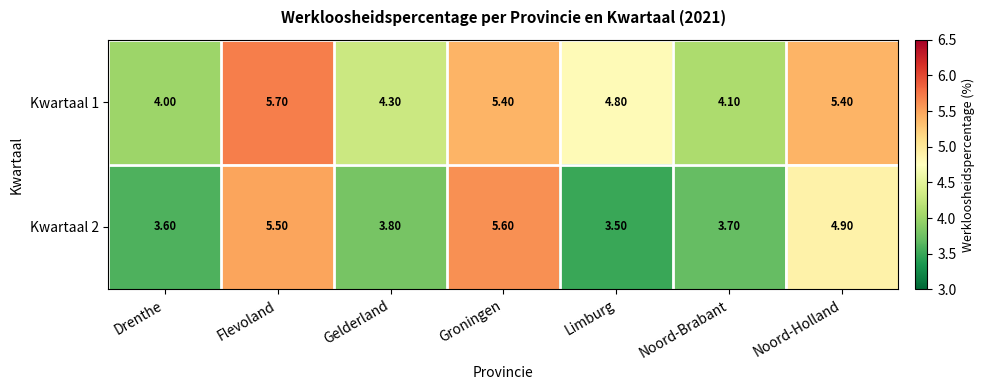

Rank the series at Groningen from lowest to highest value.

Kwartaal 1, Kwartaal 2